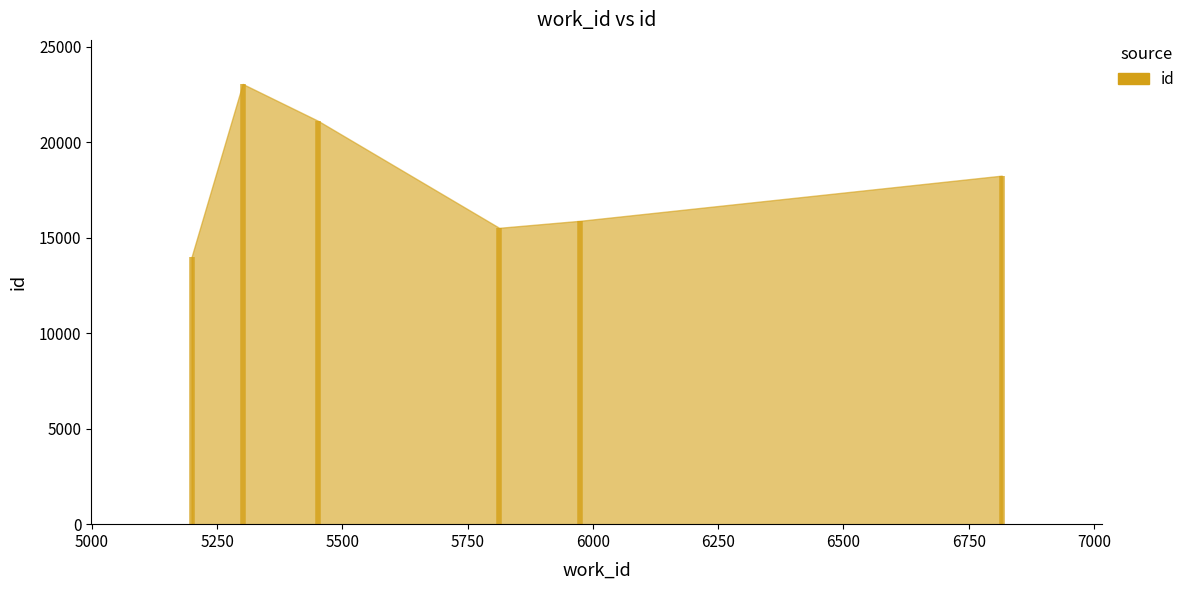

The value at 5975 is 5087. True or false?

False